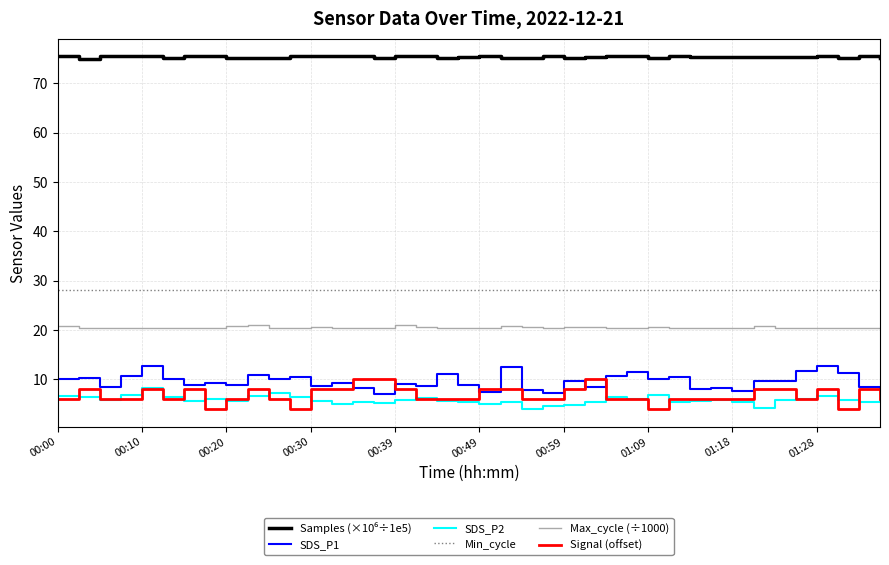

What is the lowest value of the Max_cycle (÷1000) series?

20.4